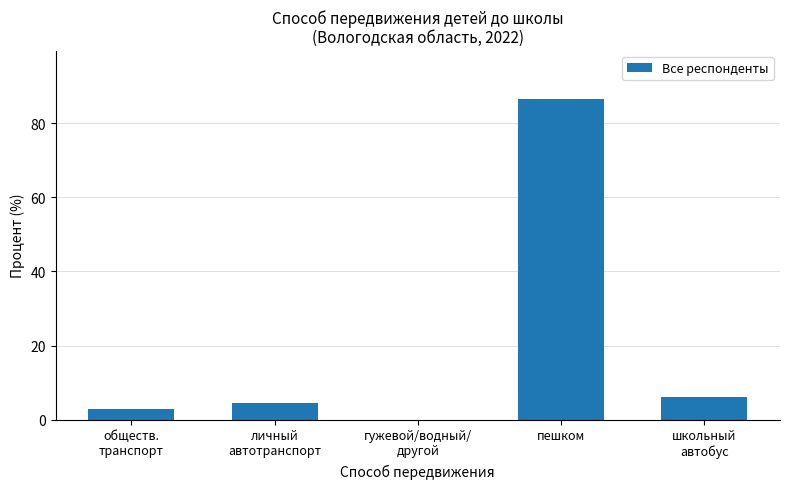

Which label corresponds to the largest value in the chart?

пешком